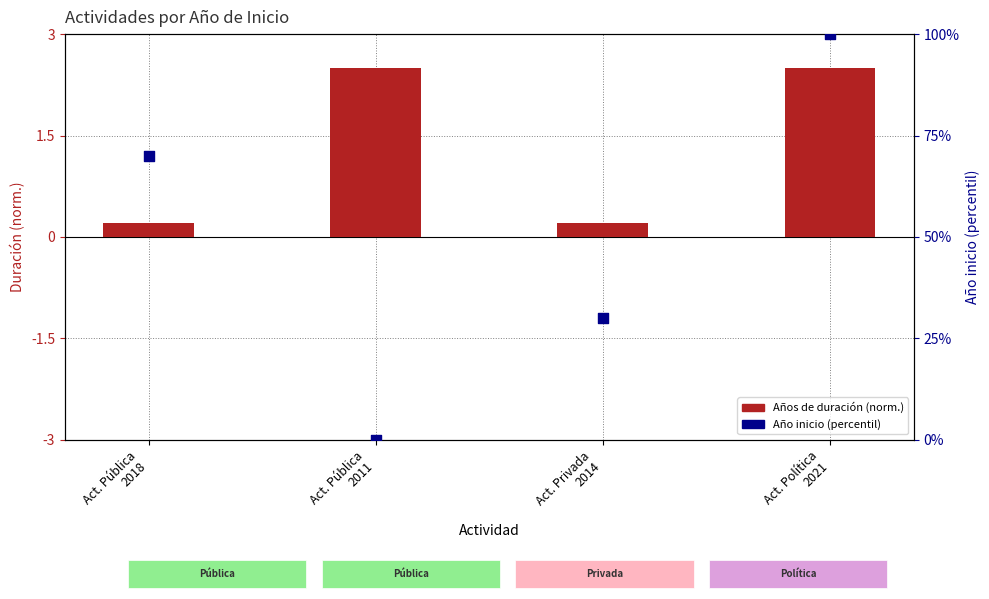

Which series reaches the maximum Y coordinate?

Año inicio (percentil)